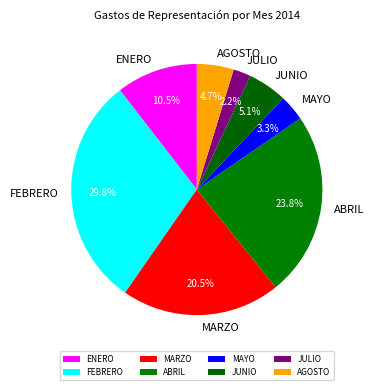

Which slice is the largest?

FEBRERO